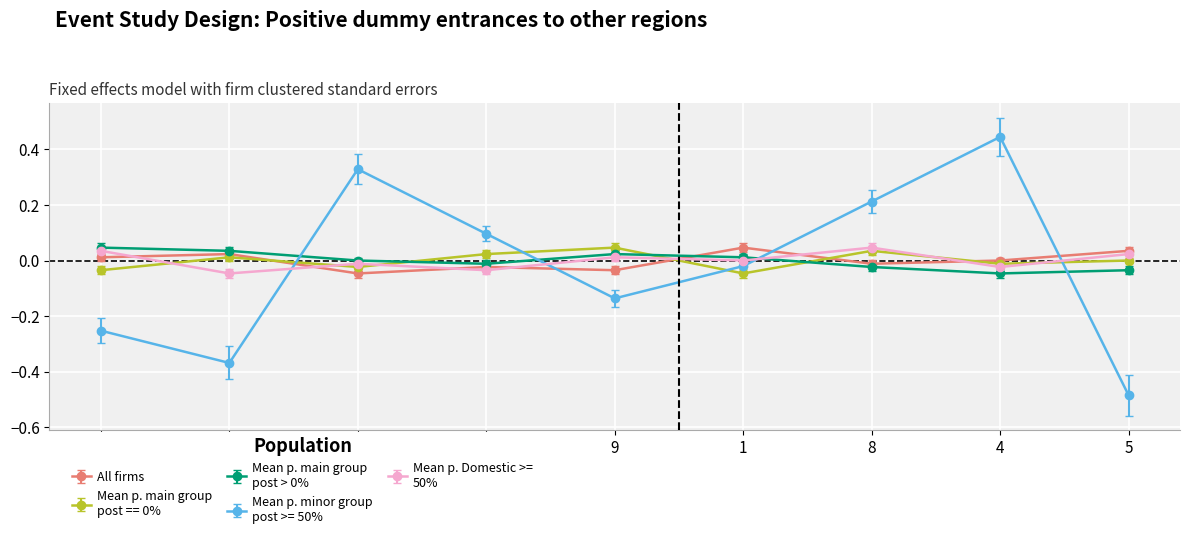

Which category has the highest value across all series?

4